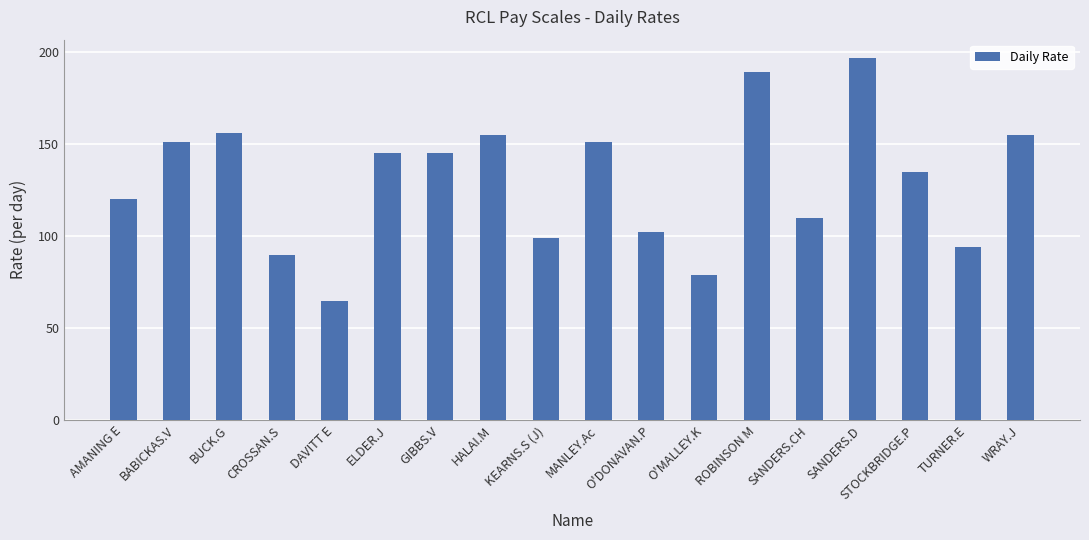

Where does the data first go above 145?

BABICKAS.V